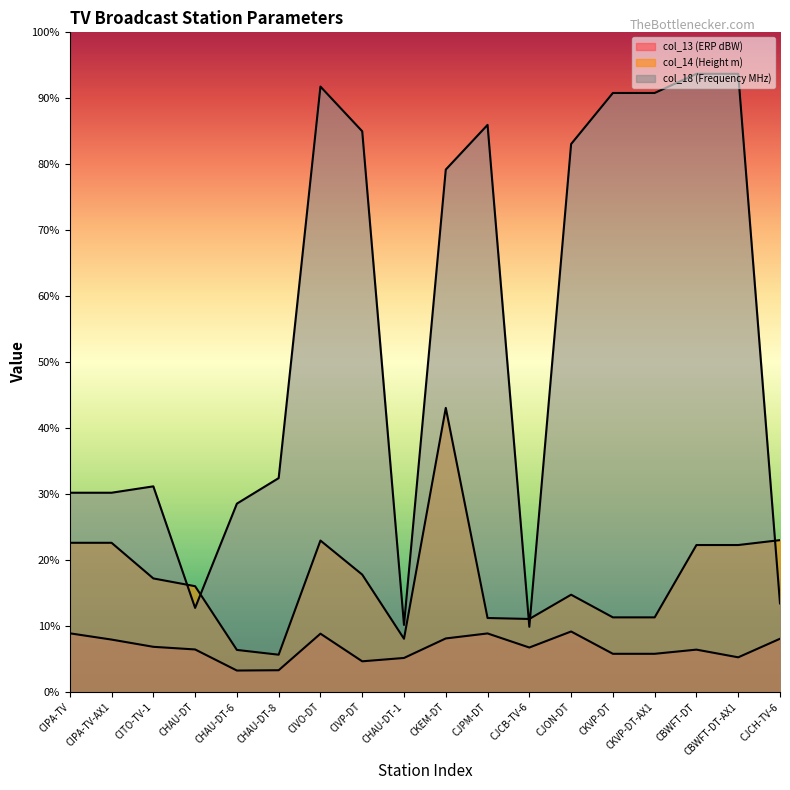

Which series has the largest range (max minus min)?

col_18